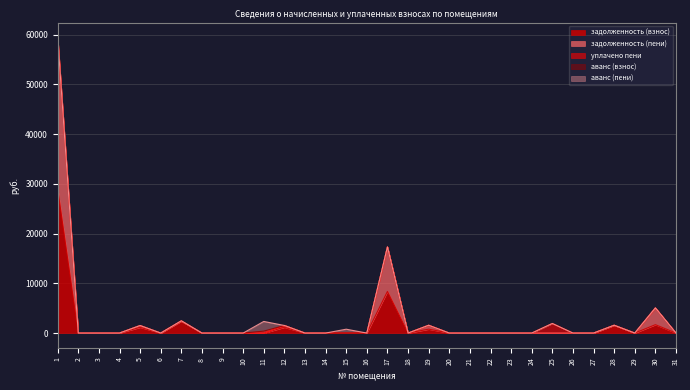

Which category has the lowest value in the задолженность (взнос) series?

2